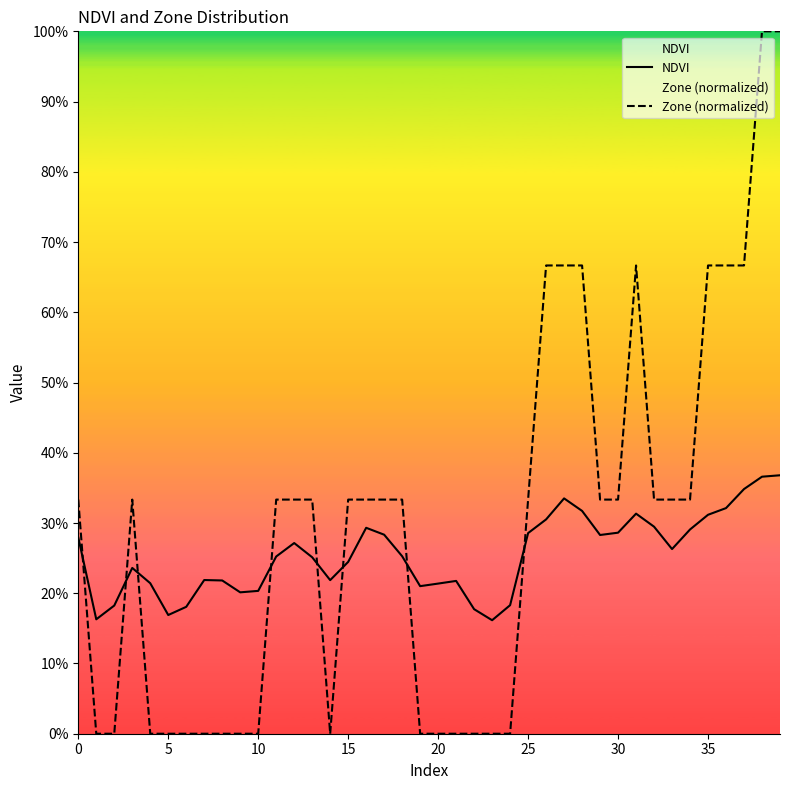

True or false: NDVI and Zone (normalized) cross at least once.

True